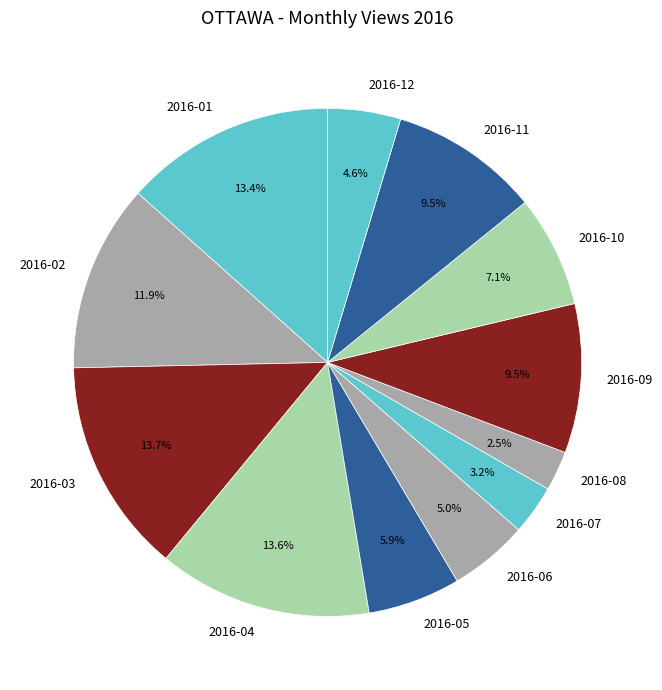

What percentage is the 2016-04 slice, to the nearest percent?

14%